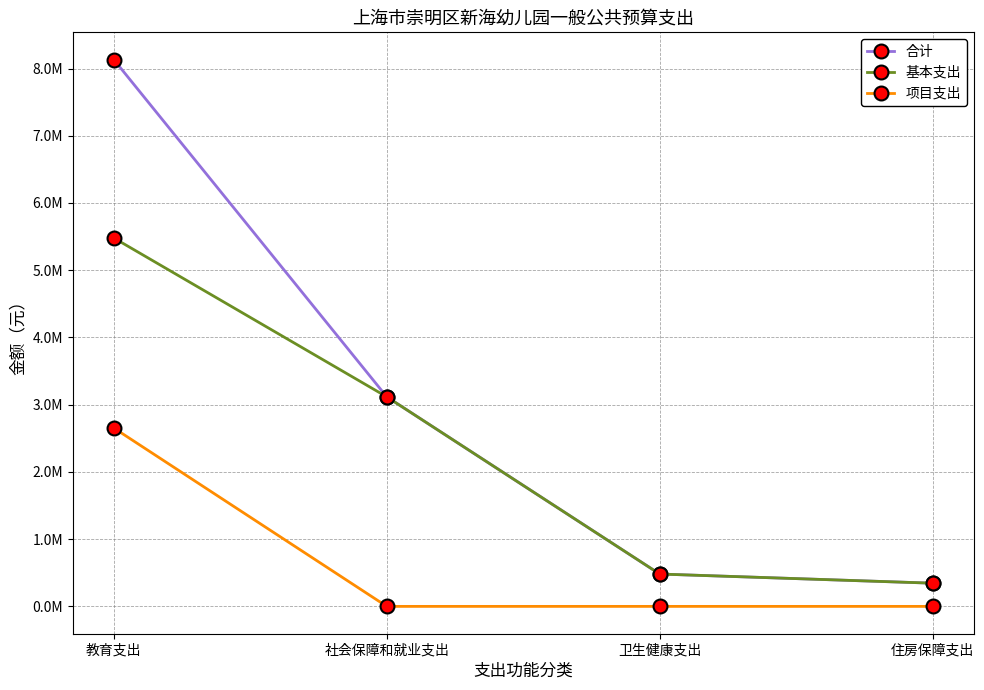

What is the total value across all series at 卫生健康支出?

962394.4